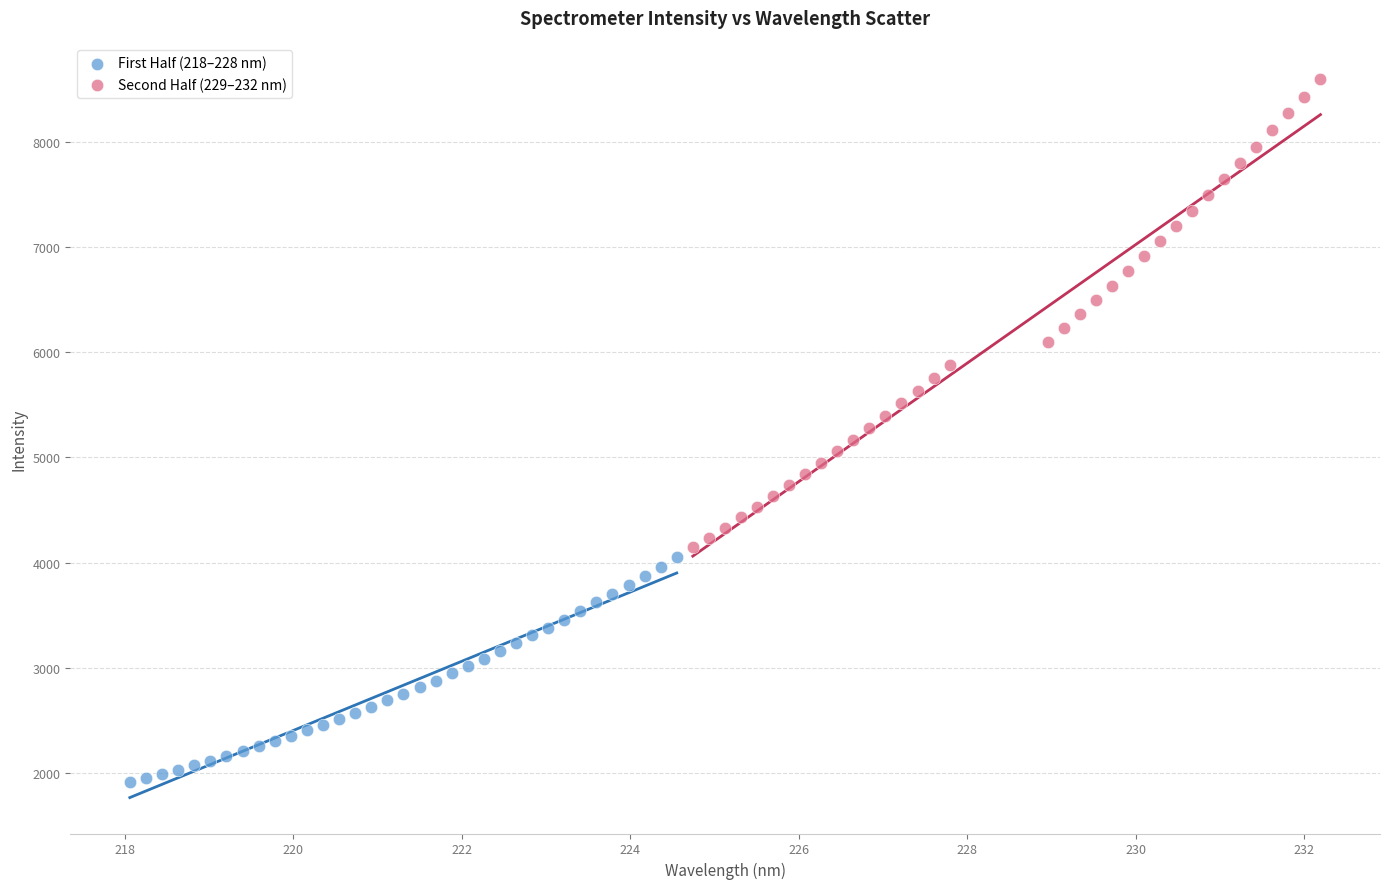

Which series has the widest spread of Y values?

Second Half (229–232 nm)